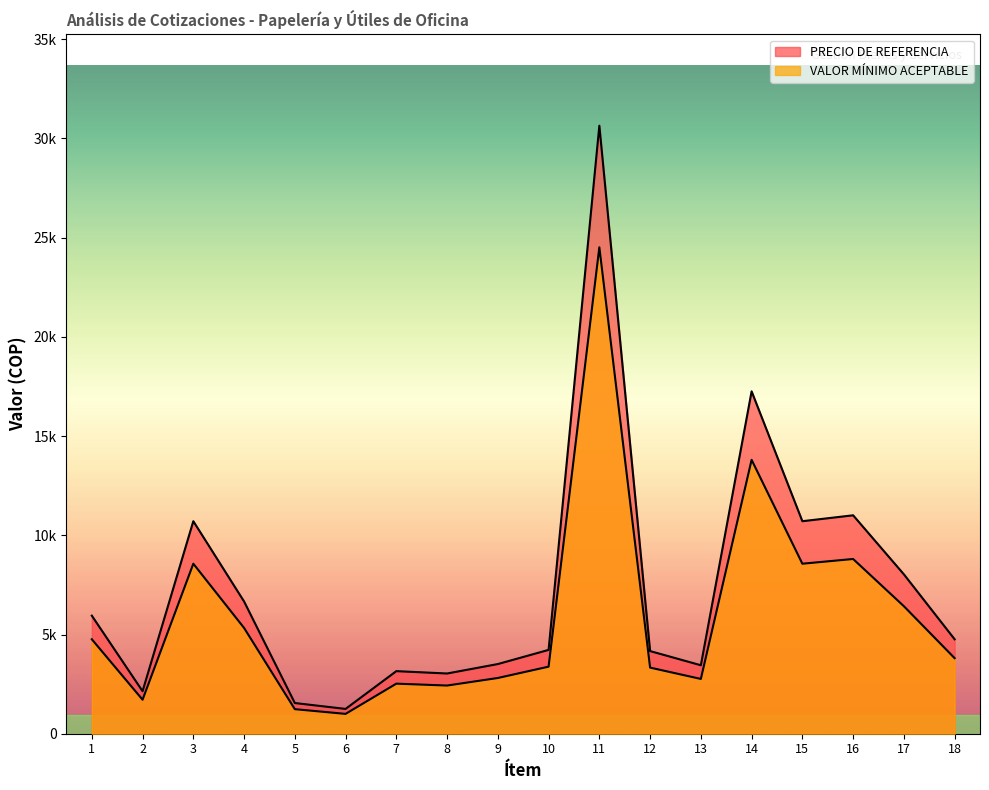

Does the chart display data point markers on the line(s)?

No